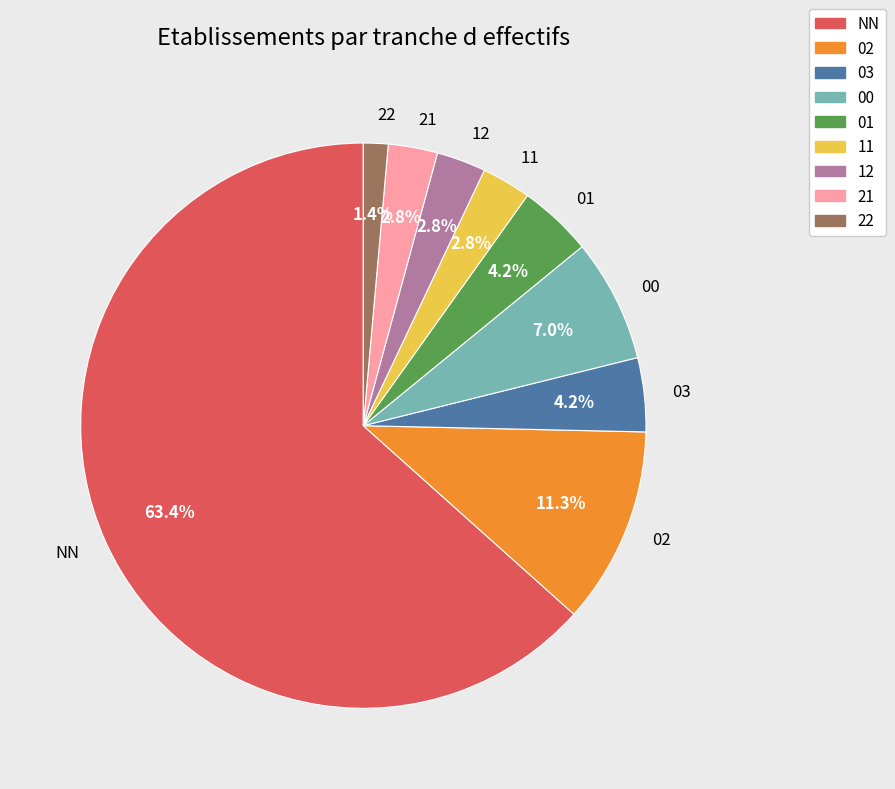

To the nearest percent, what is the average slice percentage?

11%